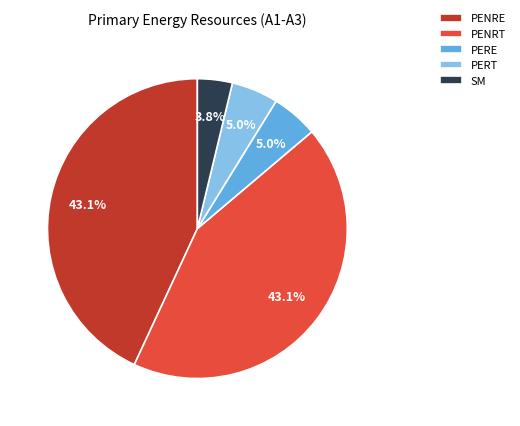

Approximately how many times larger is the value at PENRE compared to PENRT?

1.0